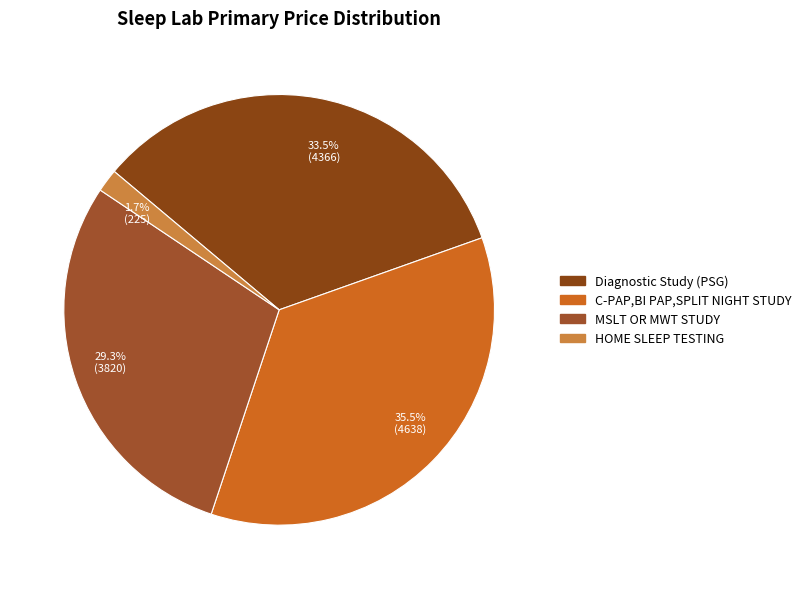

Is there any slice that represents more than half of the pie?

No